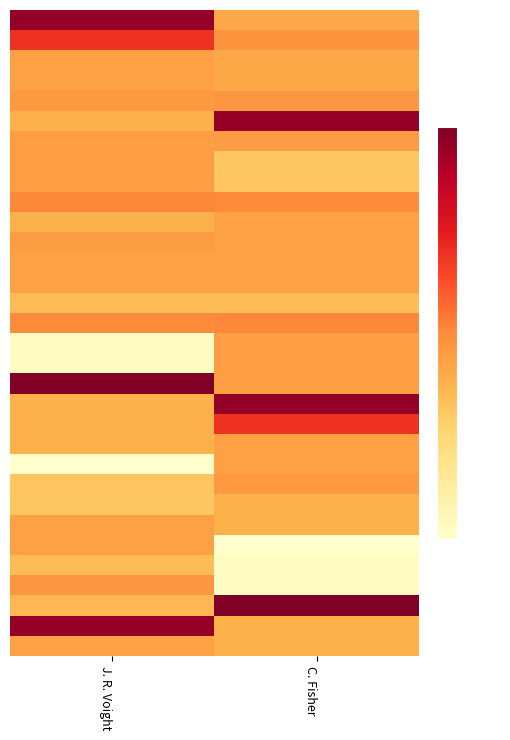

At which category is the sum across all series the highest?

C. Fisher